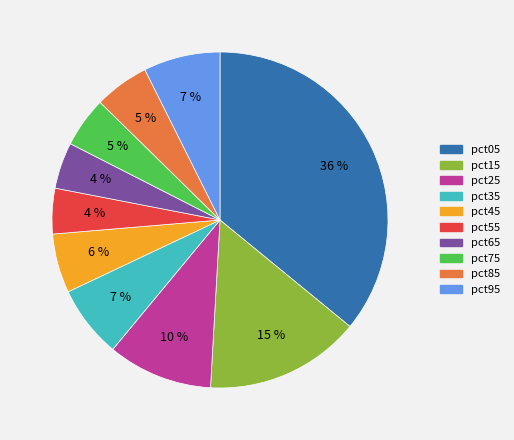

The pct25 slice represents 10% of the pie. True or false?

True